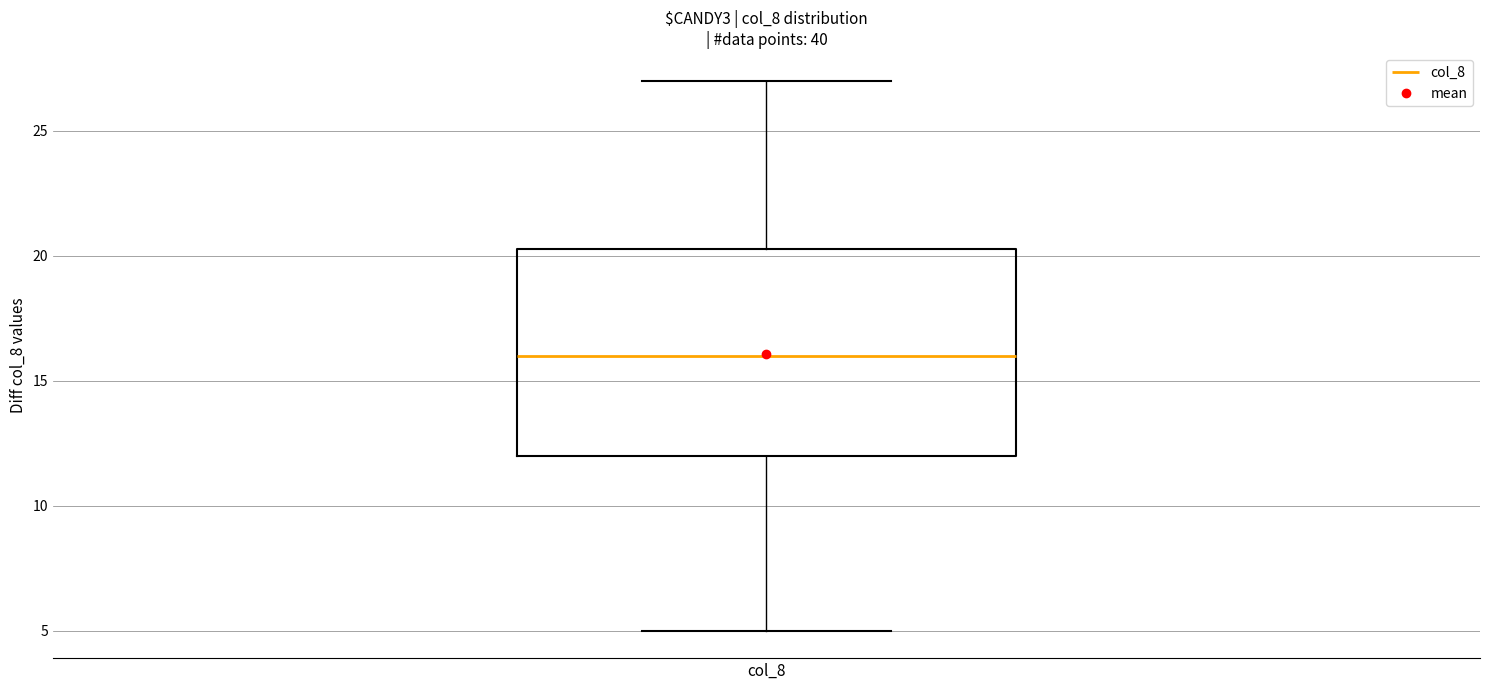

Transcribe this box plot: give where the median line is, the range the box spans, and where the two whiskers end, as read against the y-axis. The values are not printed on the chart, so give them approximately, as read against the axis.

median 16.0, box 12.0 to 20.5, whiskers 5.0 to 27.0